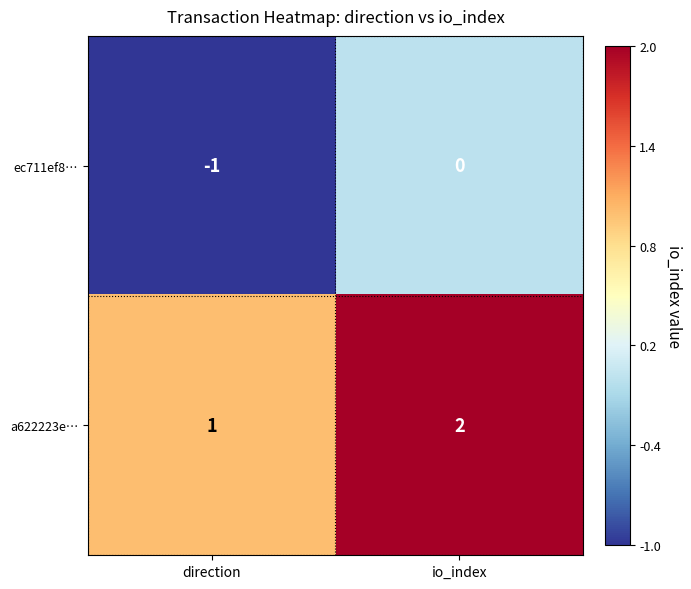

Reading left to right, transcribe all the data shown in this chart.

ec711ef8…: -1	0
a622223e…: 1	2